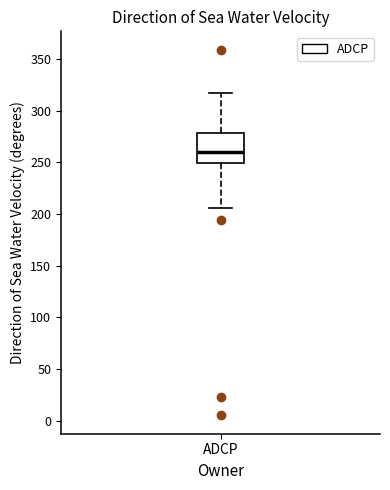

Transcribe this box plot: give where the median line is, the range the box spans, and where the two whiskers end, as read against the y-axis. The values are not printed on the chart, so give them approximately, as read against the axis.

median 260, box 250 to 280, whiskers 205 to 315